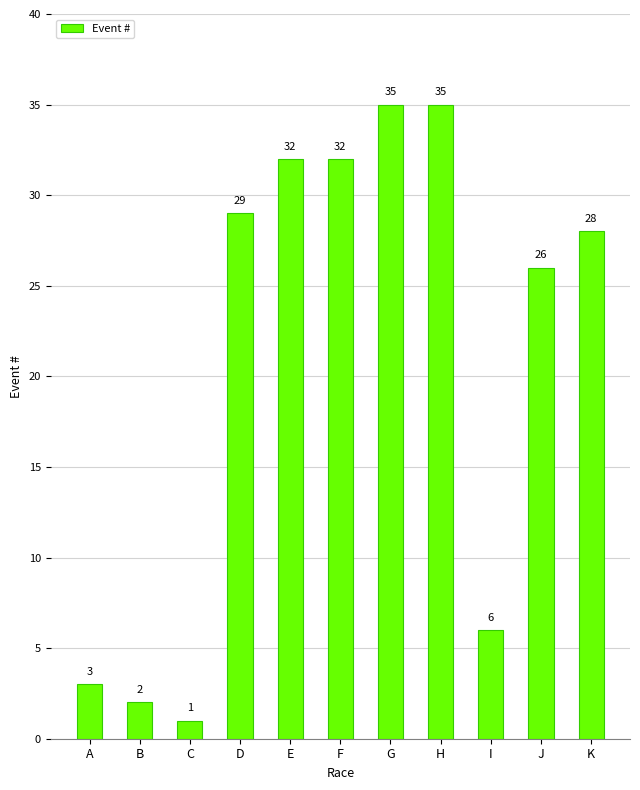

What is the value of the 5th bar from the left?

32